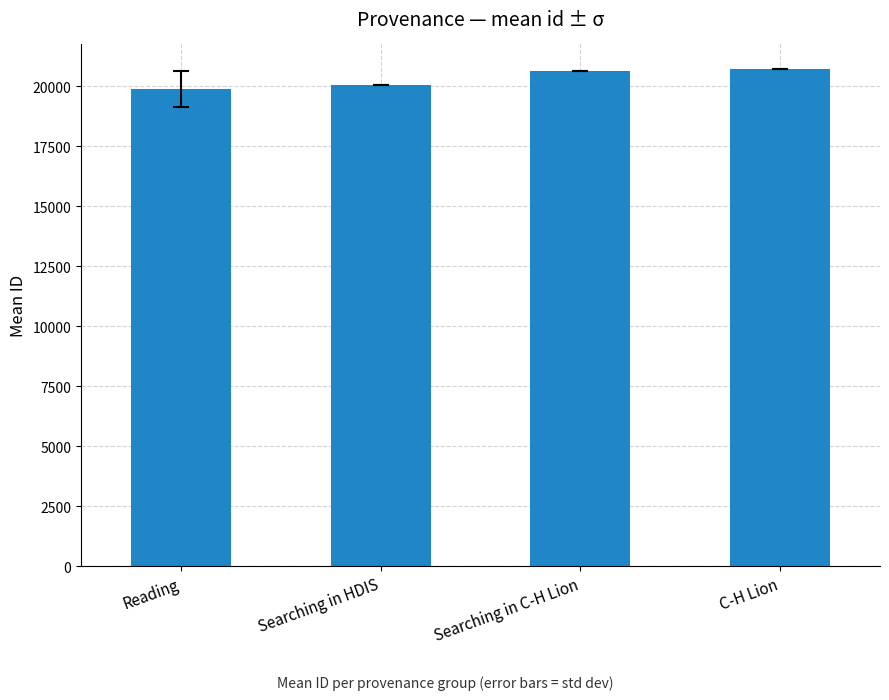

How many series are shown in this chart?

1